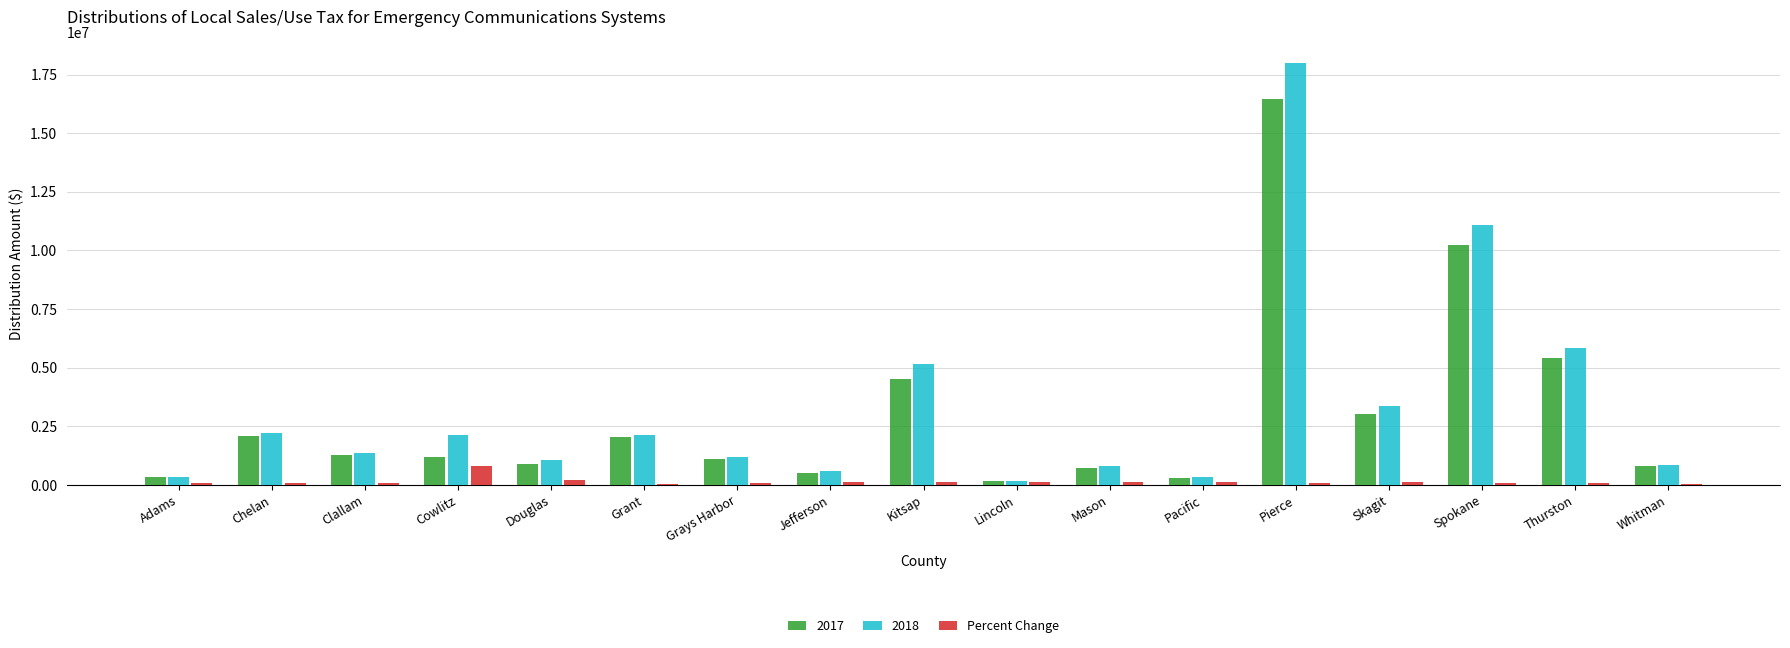

The value of 2018 at Clallam is 2172881.9. True or false?

False